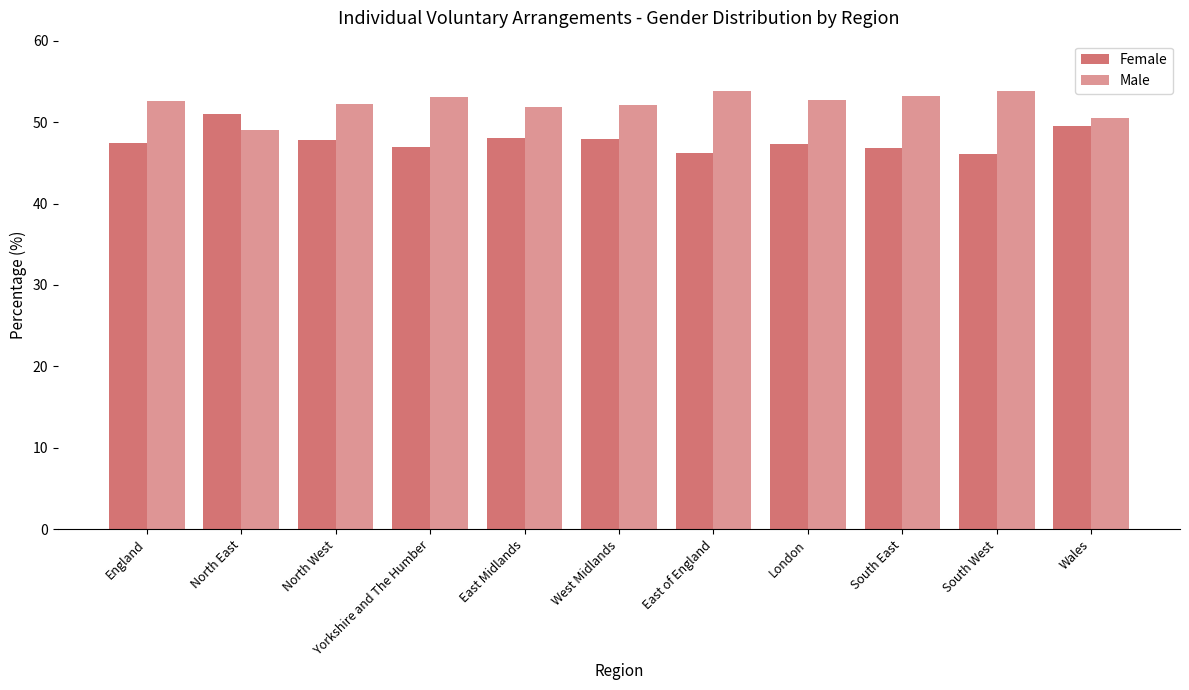

Rank the series by their maximum value, from highest to lowest.

Male, Female